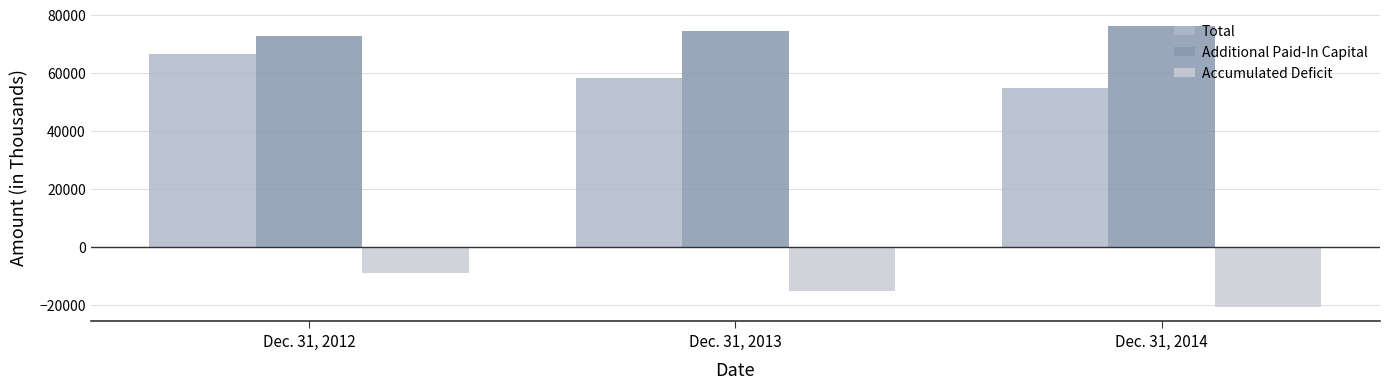

At which label is Additional Paid-In Capital closest to 74245?

Dec. 31, 2013